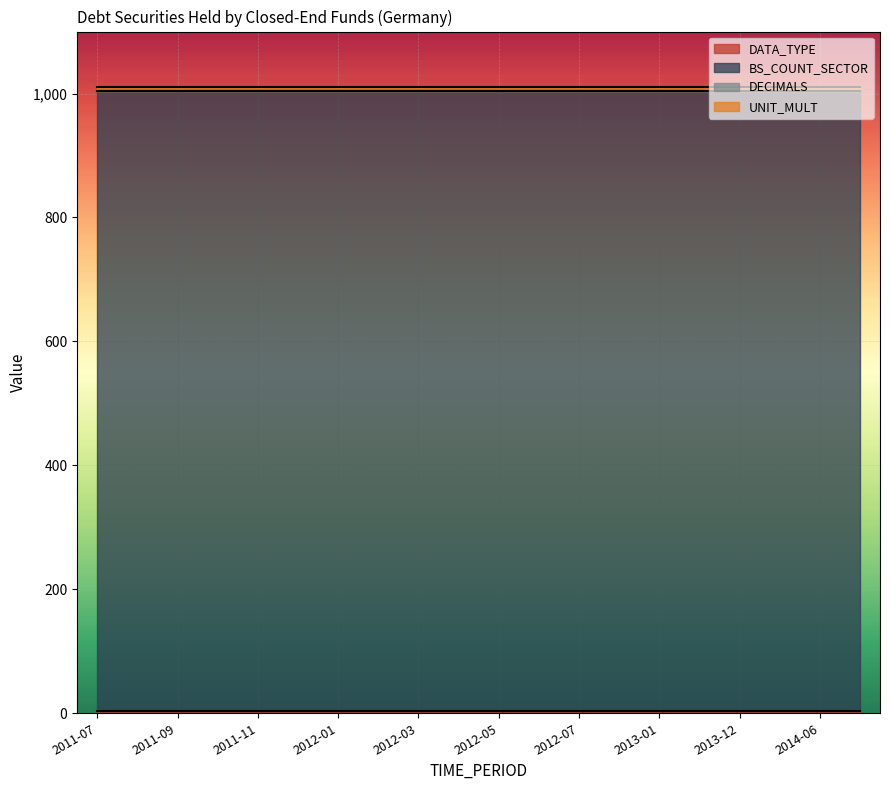

Reading right to left, transcribe all the data shown in this chart.

DATA_TYPE: 4	4	4	4	4	4	4	4	4	4	4	4	4	4	4	4	4	4	4	4
BS_COUNT_SECTOR: 1000	1000	1000	1000	1000	1000	1000	1000	1000	1000	1000	1000	1000	1000	1000	1000	1000	1000	1000	1000
DECIMALS: 0	0	0	0	0	0	0	0	0	0	0	0	0	0	0	0	0	0	0	0
UNIT_MULT: 6	6	6	6	6	6	6	6	6	6	6	6	6	6	6	6	6	6	6	6